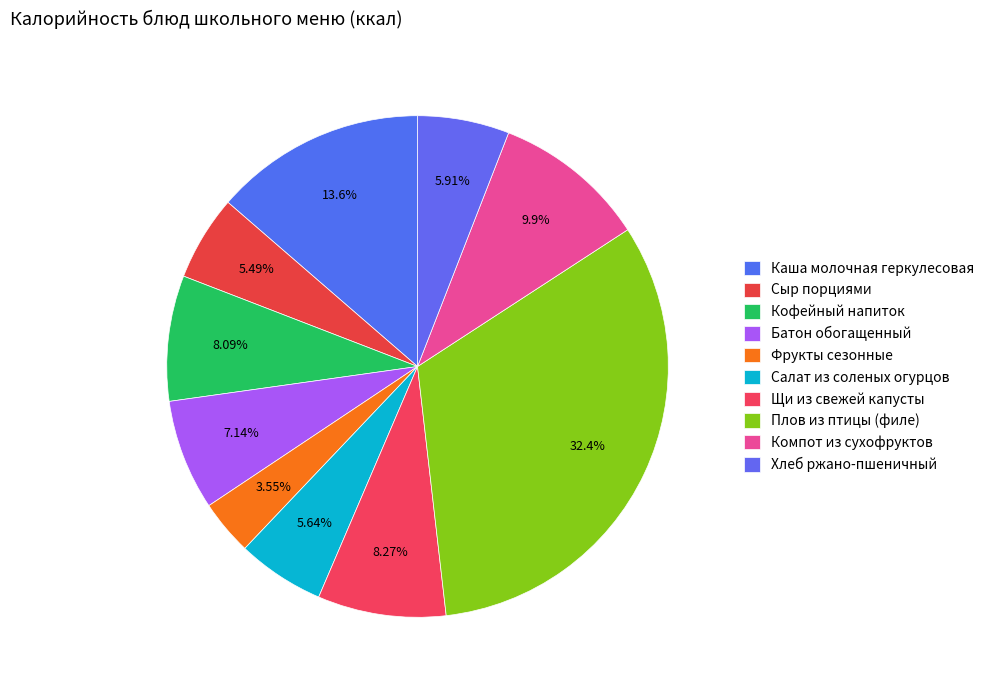

Does Салат из соленых огурцов account for over 50% of the chart?

No